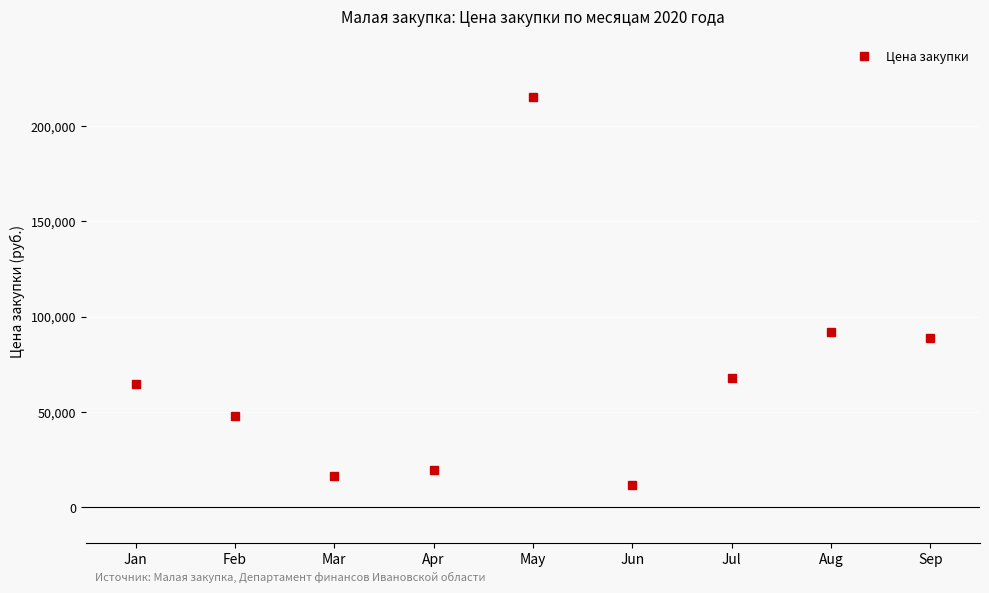

At which category does the chart reach its minimum across all series?

Jun